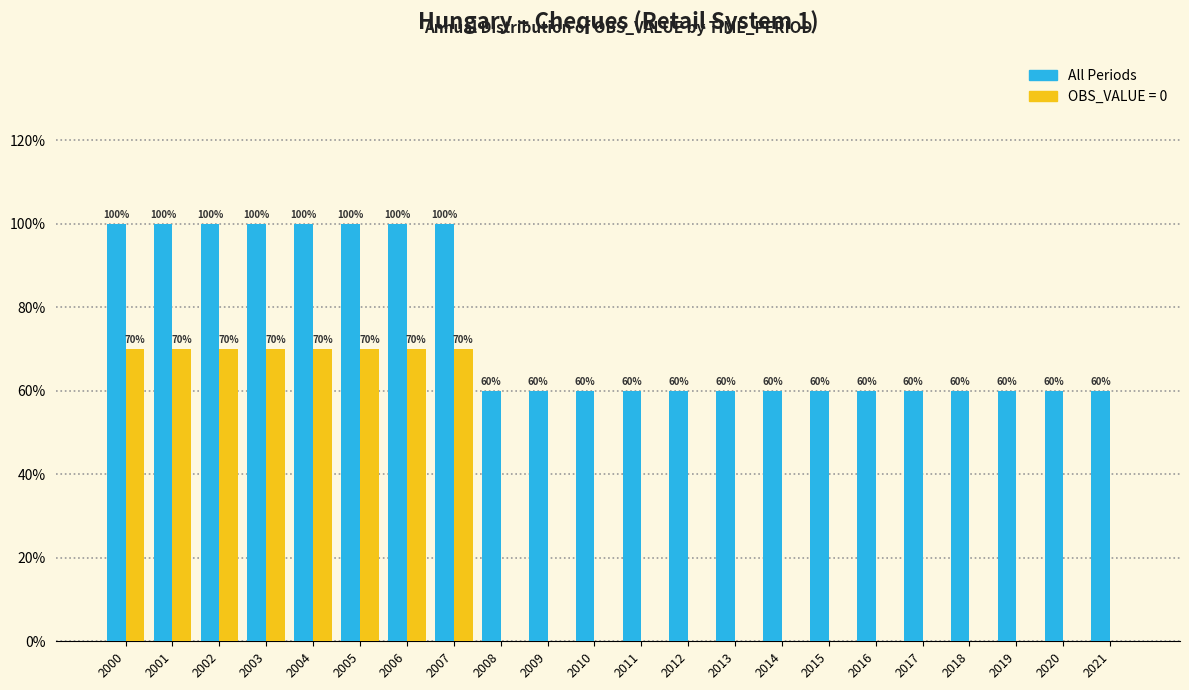

Are the bars horizontal?

No